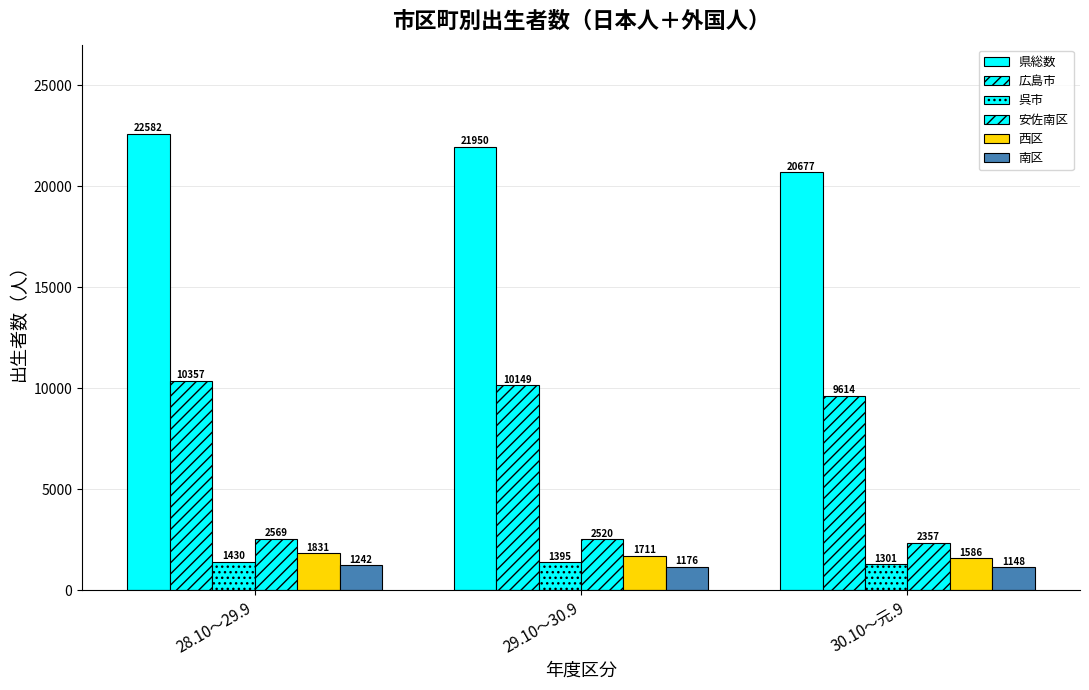

Are the bars horizontal?

No